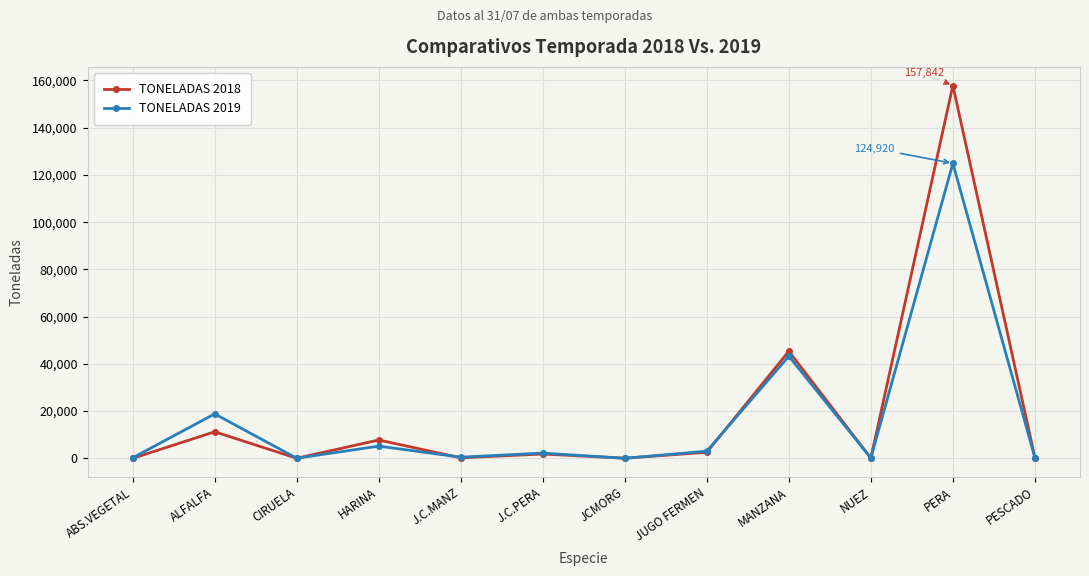

List the series in order of their peak value, lowest first.

TONELADAS 2019, TONELADAS 2018